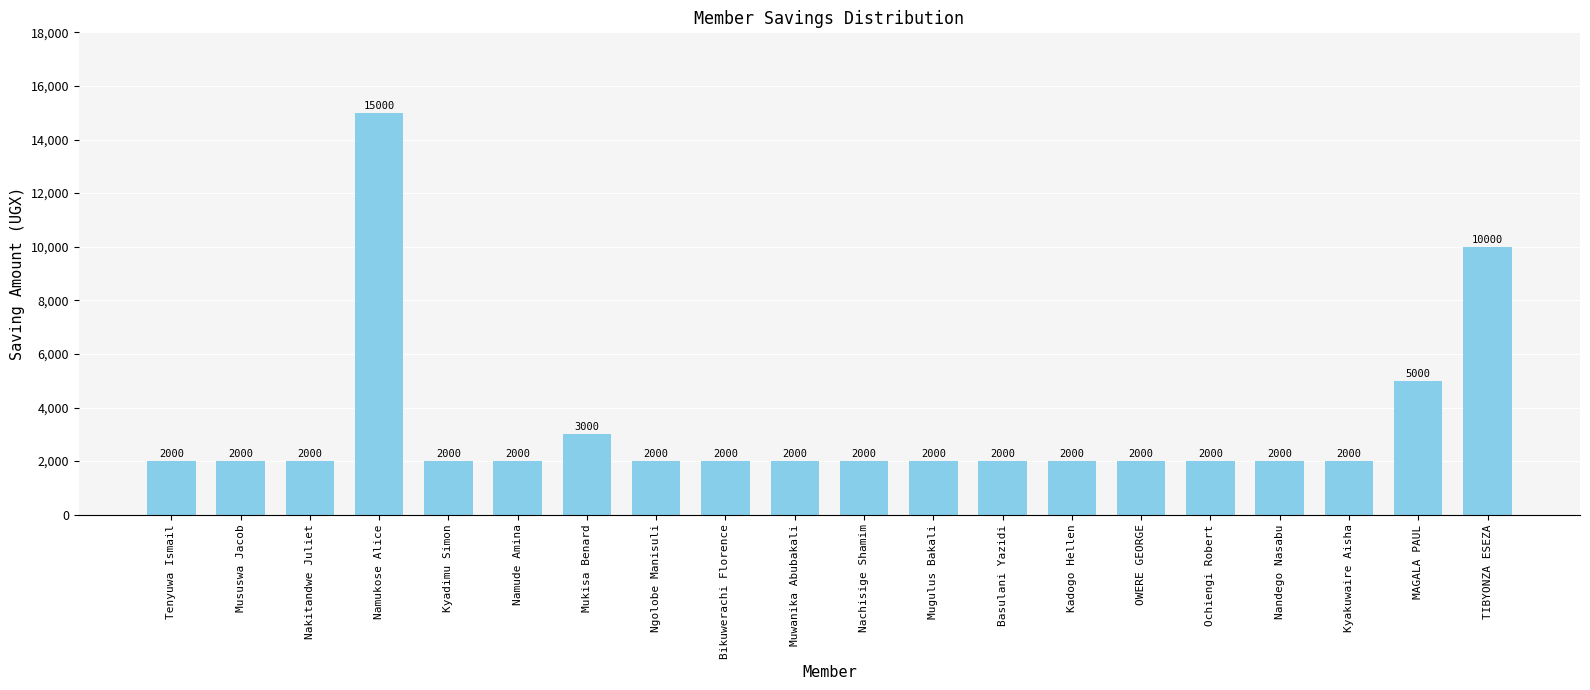

Which label corresponds to the largest value in the chart?

Namukose Alice